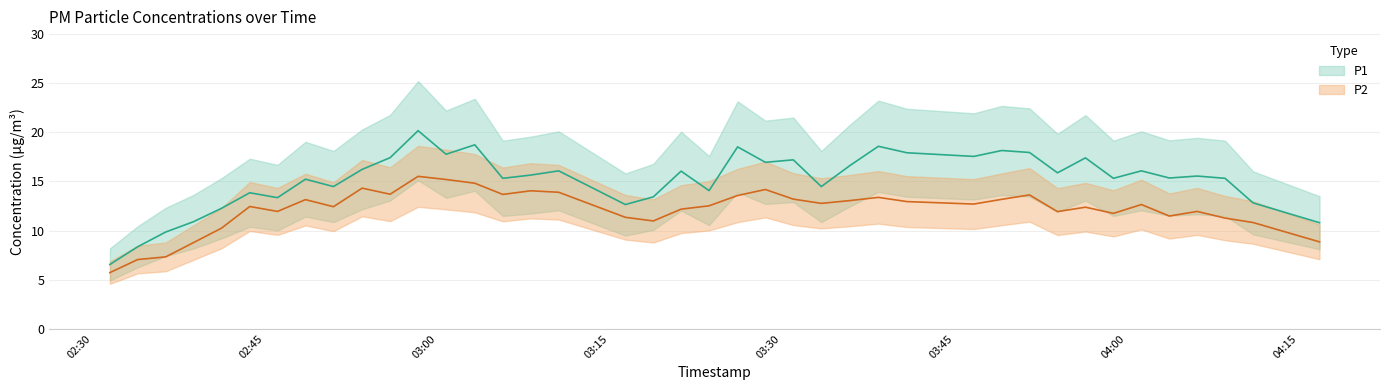

True or false: P2 and P1 cross at least once.

False